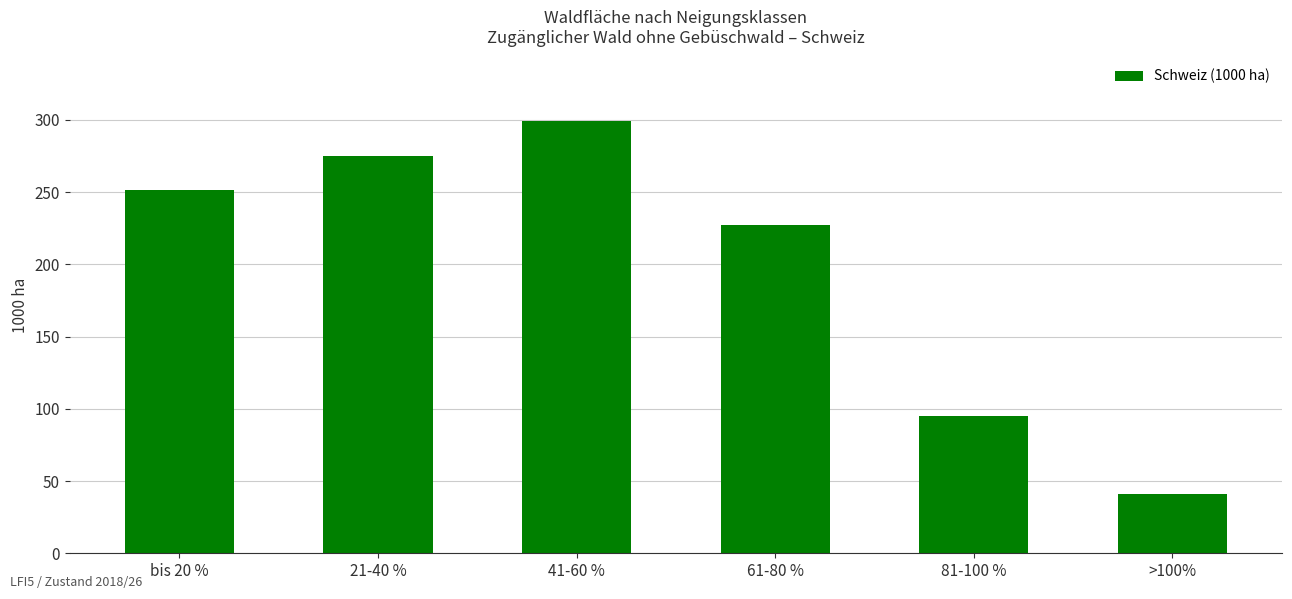

Which label corresponds to the largest value in the chart?

41-60 %